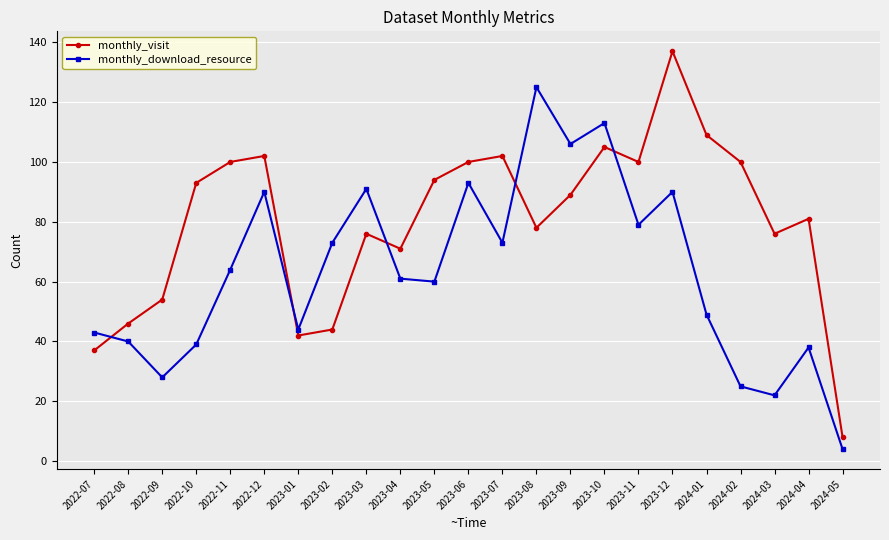

At which category is the sum across all series the highest?

2023-12